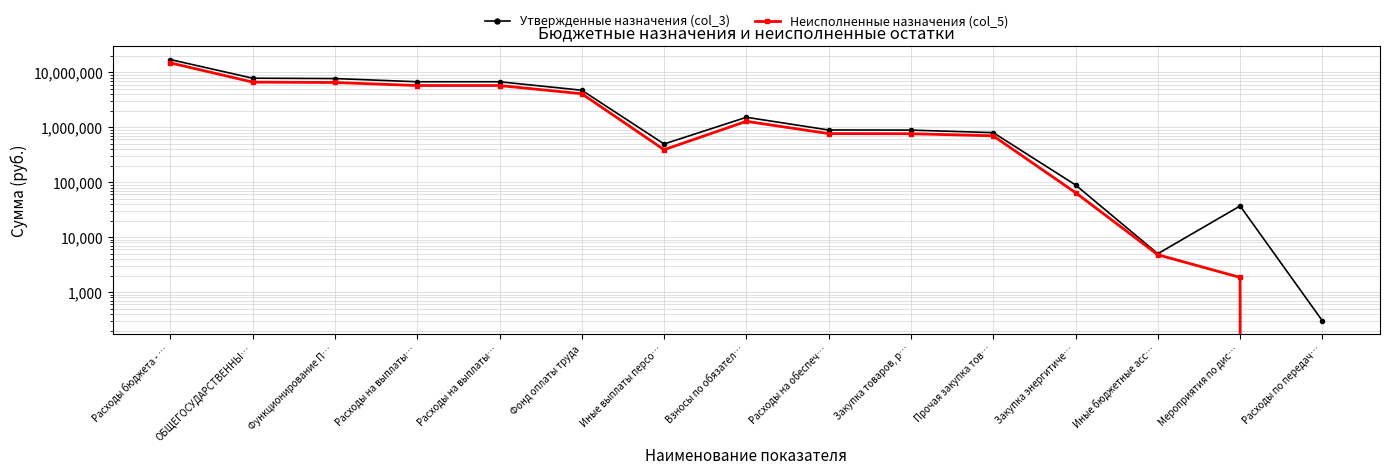

At which category does the chart reach its minimum across all series?

Расходы по передач…